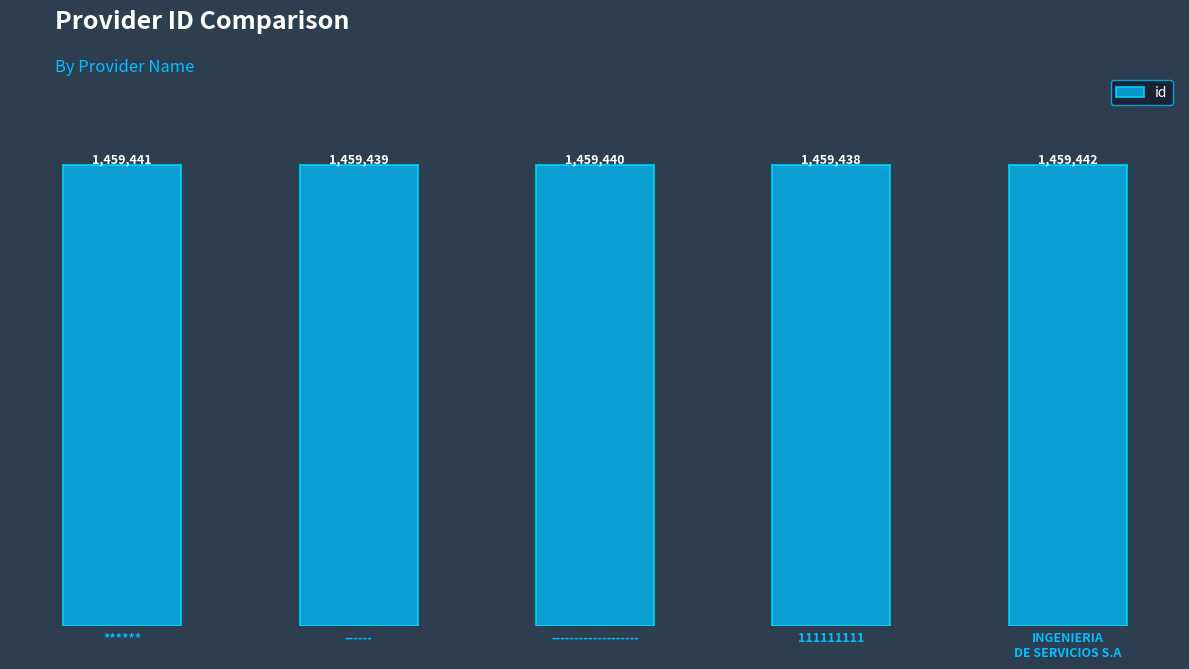

True or false: the data shows 1459439 at ------.

True